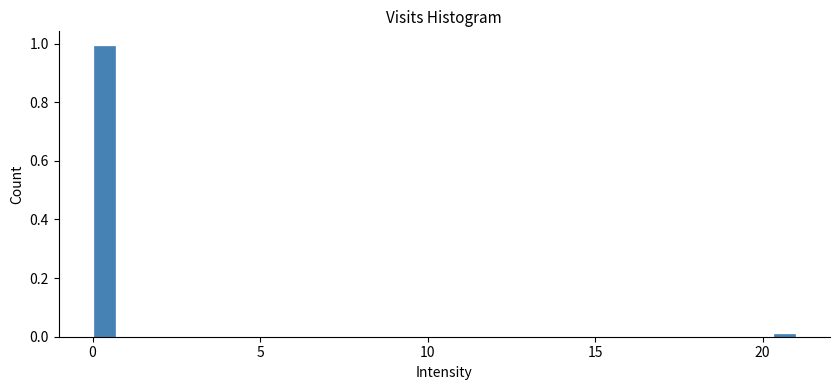

Read against the x-axis, roughly where is the centre of the tallest bar?

0.5